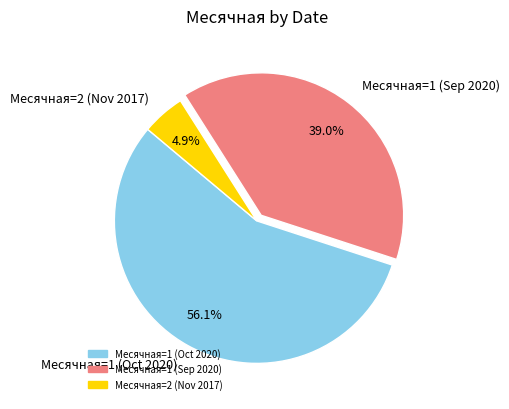

Which category accounts for the majority?

Месячная=1 (Oct 2020)